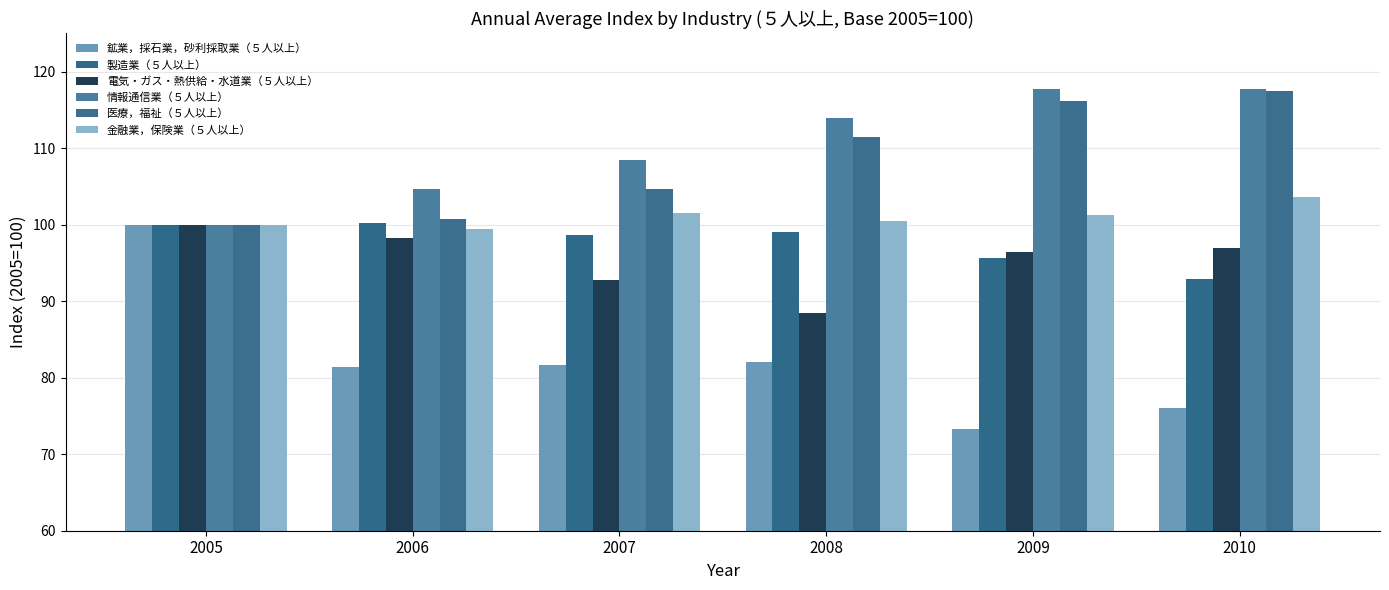

How many distinct data groups are displayed?

6